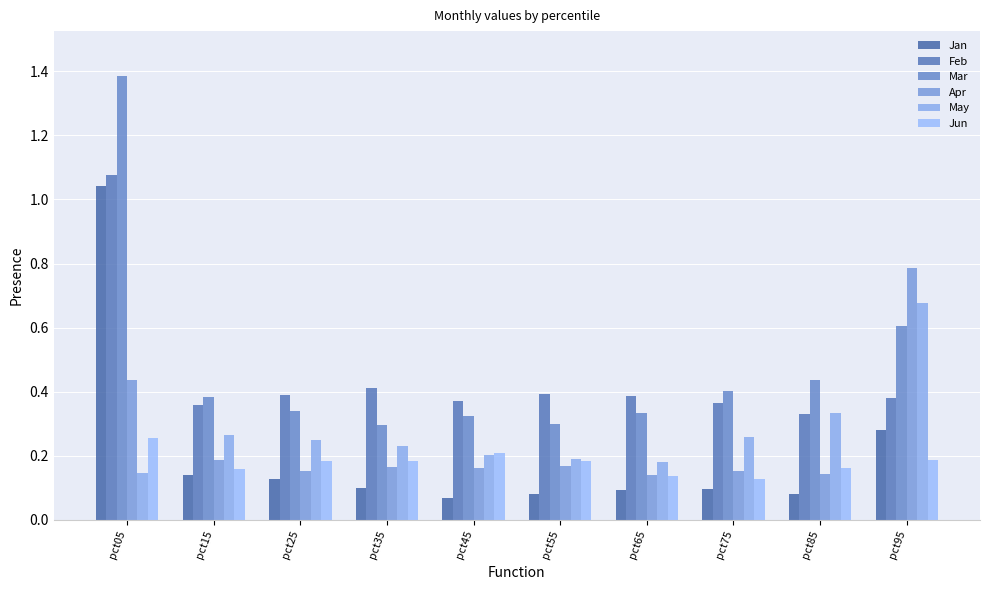

What is the difference between the Jun values at pct75 and pct95?

0.1